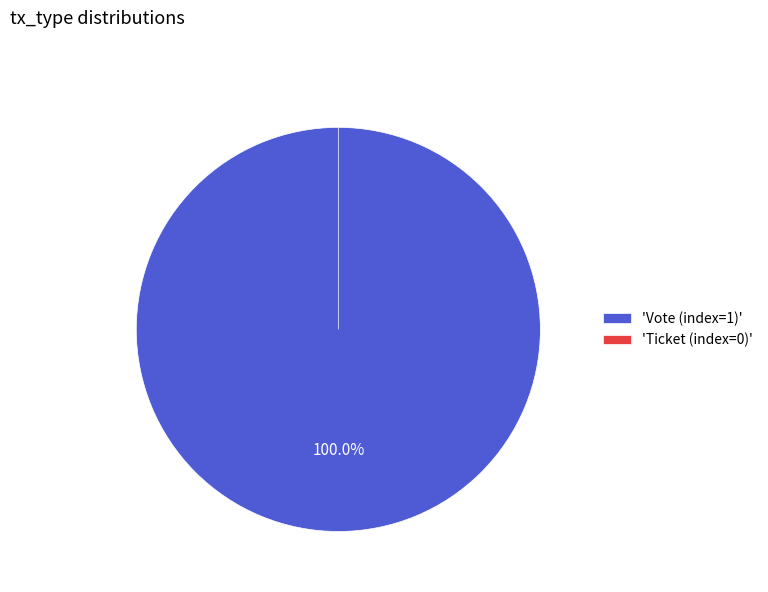

Is it true that Ticket (index=0) is 0% of the pie?

True